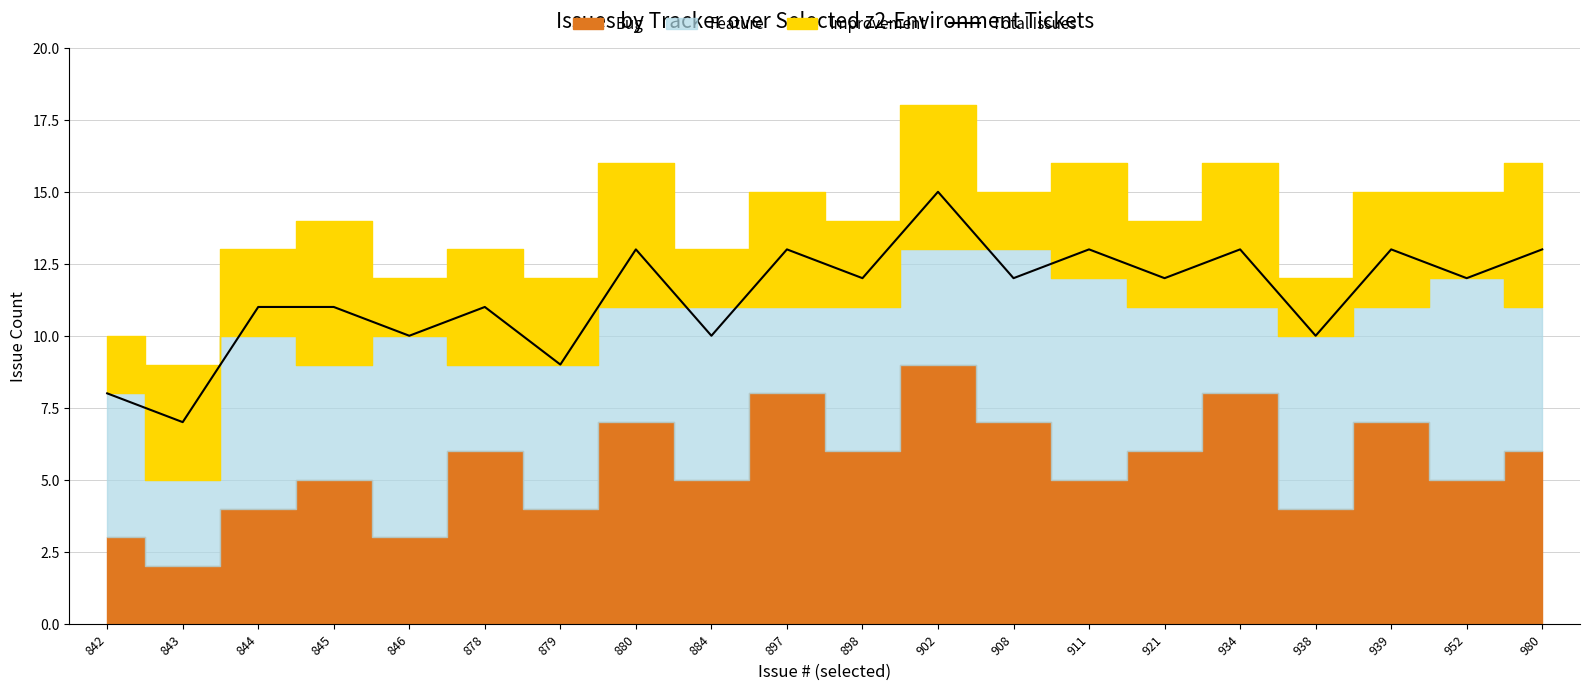

List the labels in order of value, largest first.

902, 880, 897, 911, 934, 939, 980, 898, 908, 921, 952, 844, 845, 878, 846, 884, 938, 879, 842, 843